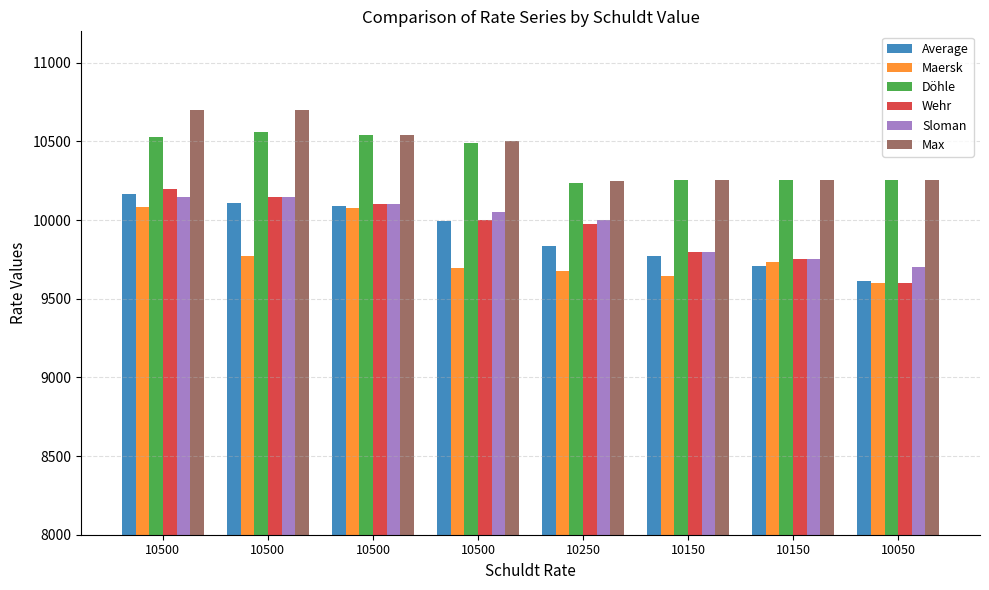

Reading left to right, transcribe all the data shown in this chart.

Average: 10500=10169	10500=10111	10500=10088	10500=9996	10250=9834	10150=9771	10150=9711	10050=9615
Maersk: 10500=10081	10500=9771	10500=10075	10500=9695	10250=9675	10150=9644	10150=9733	10050=9600
Döhle: 10500=10530	10500=10558	10500=10538	10500=10490	10250=10236	10150=10258	10150=10258	10050=10258
Wehr: 10500=10200	10500=10150	10500=10100	10500=10000	10250=9975	10150=9800	10150=9750	10050=9600
Sloman: 10500=10150	10500=10150	10500=10100	10500=10050	10250=10000	10150=9800	10150=9750	10050=9700
Max: 10500=10700	10500=10700	10500=10538	10500=10500	10250=10250	10150=10258	10150=10258	10050=10258